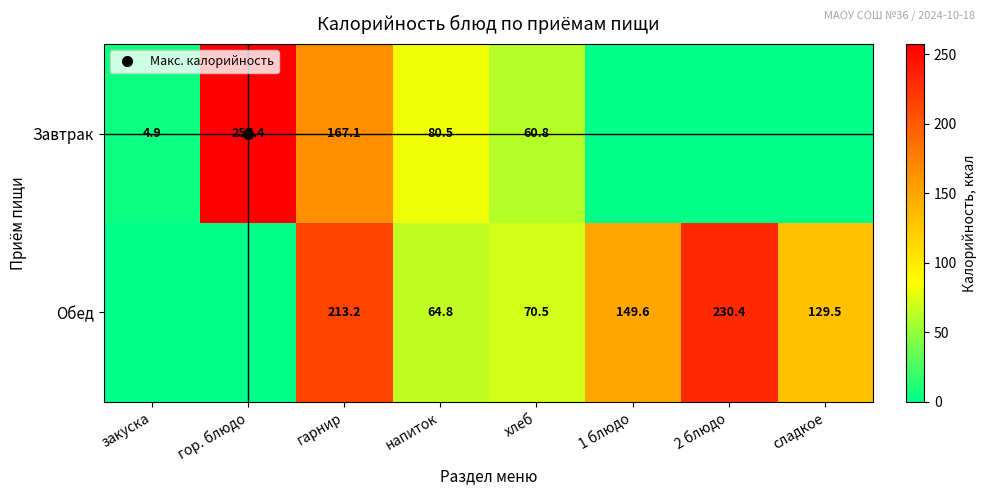

Which label corresponds to the largest value in the chart?

гор. блюдо